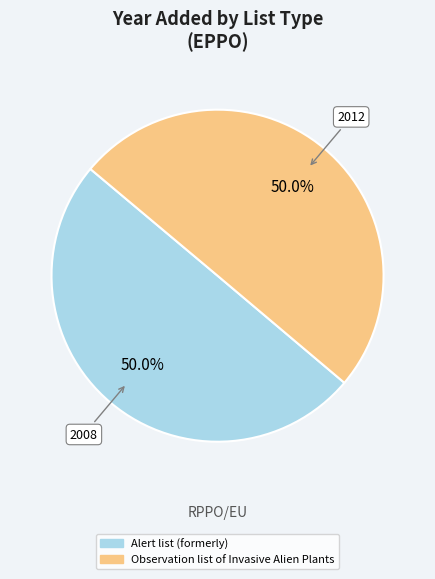

Combined, do Alert list (formerly) and Observation list of Invasive Alien Plants account for over 50%?

Yes